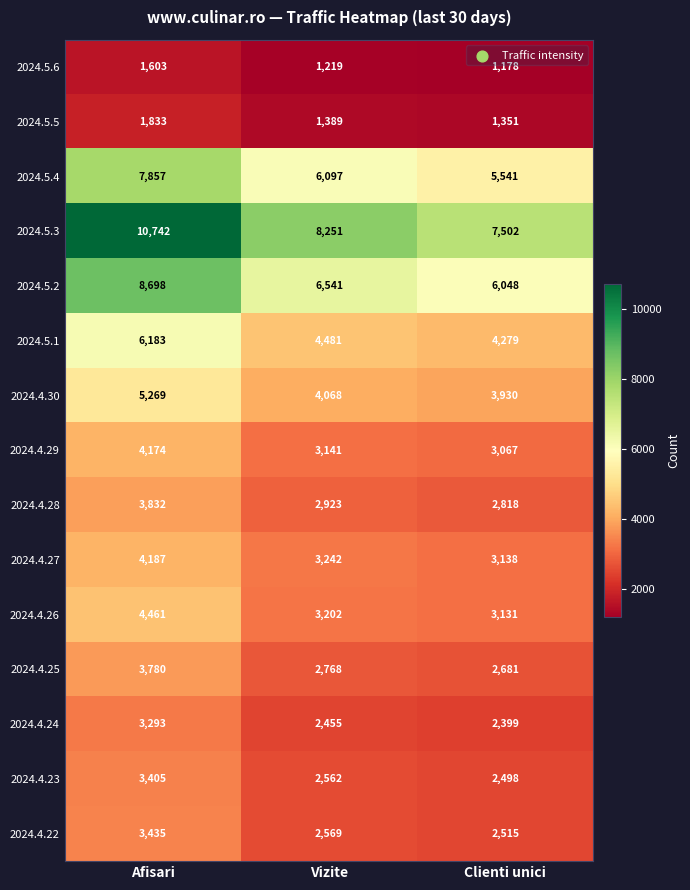

What is the difference between the 2024.5.6 values at Clienti unici and Vizite?

41